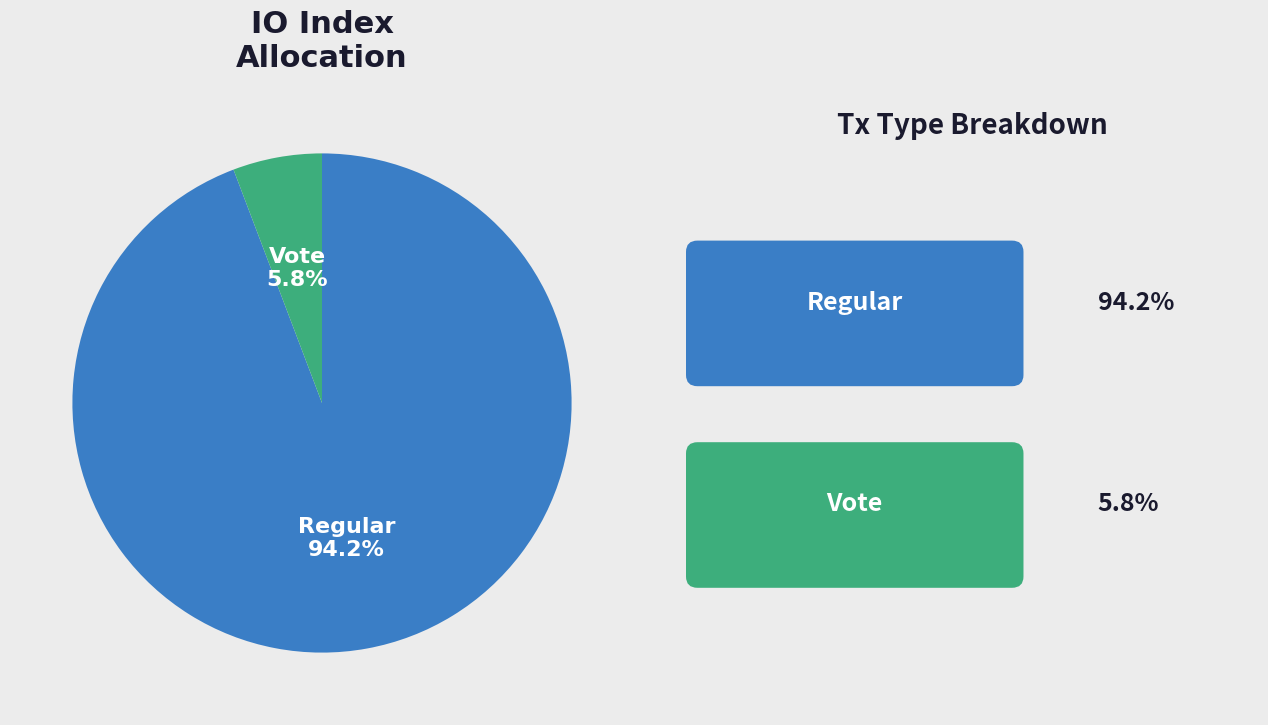

Combined, what portion of the pie is Vote and Regular?

100.0%